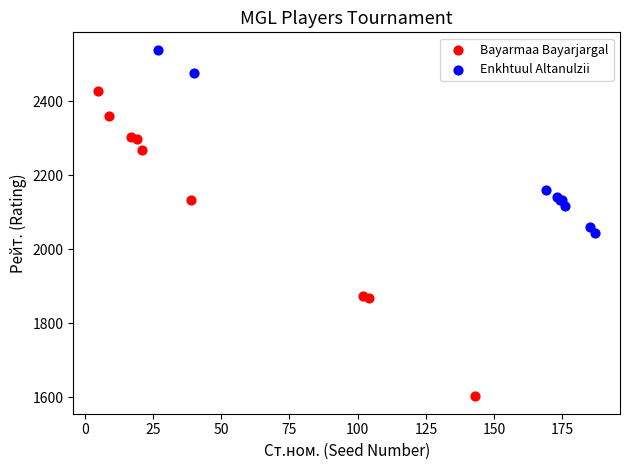

Which series reaches the maximum Y coordinate?

Enkhtuul Altanulzii